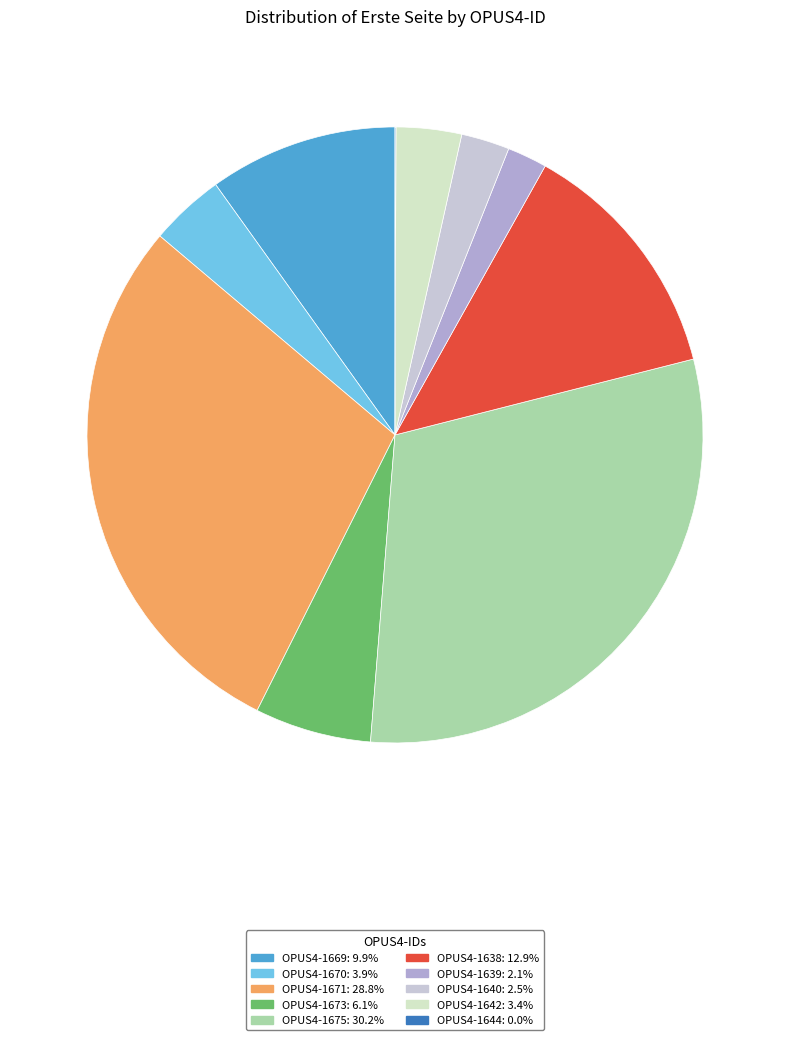

What is the change in value from OPUS4-1670 to OPUS4-1639?

-37